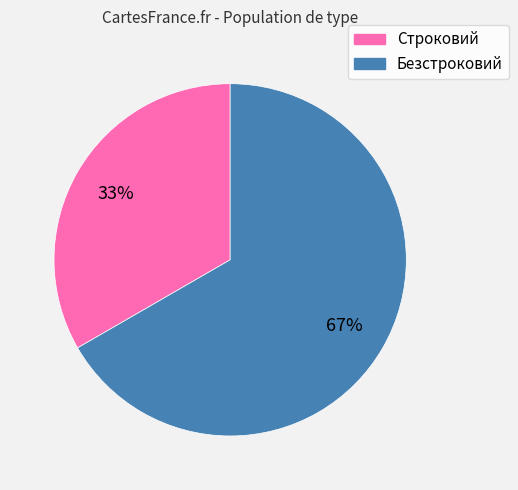

Which slice is the largest?

Безстроковий